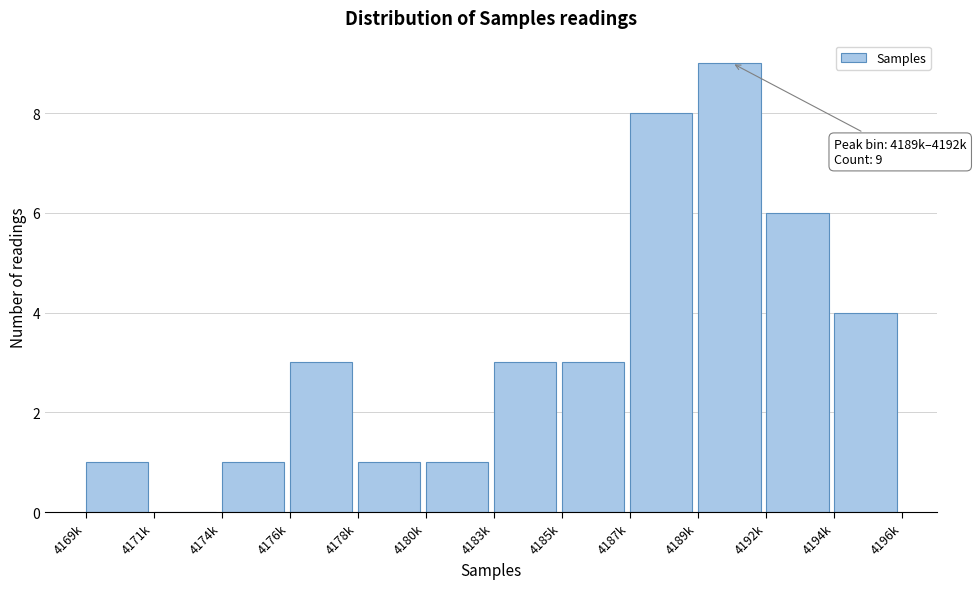

Reading left to right, what are all the values shown in this chart?

4169k=1	4171k=0	4174k=1	4176k=3	4178k=1	4180k=1	4183k=3	4185k=3	4187k=8	4189k=9	4192k=6	4194k=4